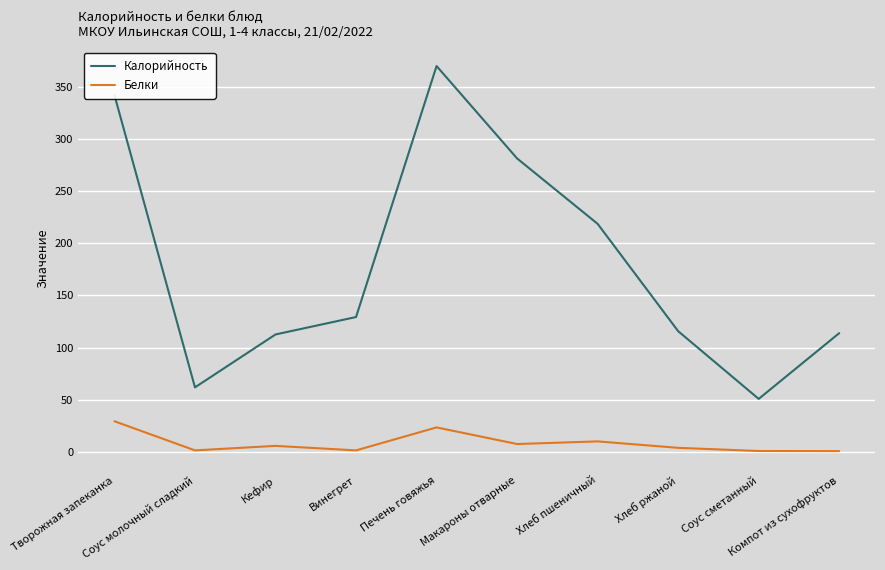

Where does the Калорийность series first go above 129?

Творожная запеканка